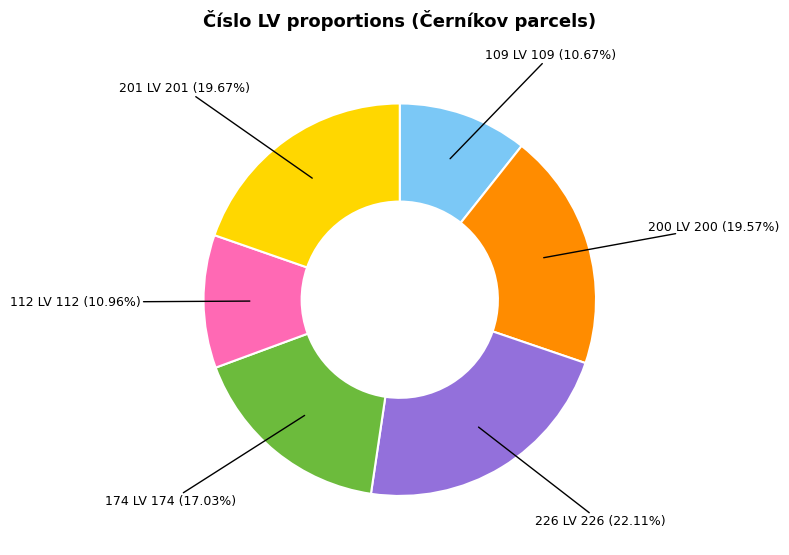

Is there any slice that represents more than half of the pie?

No